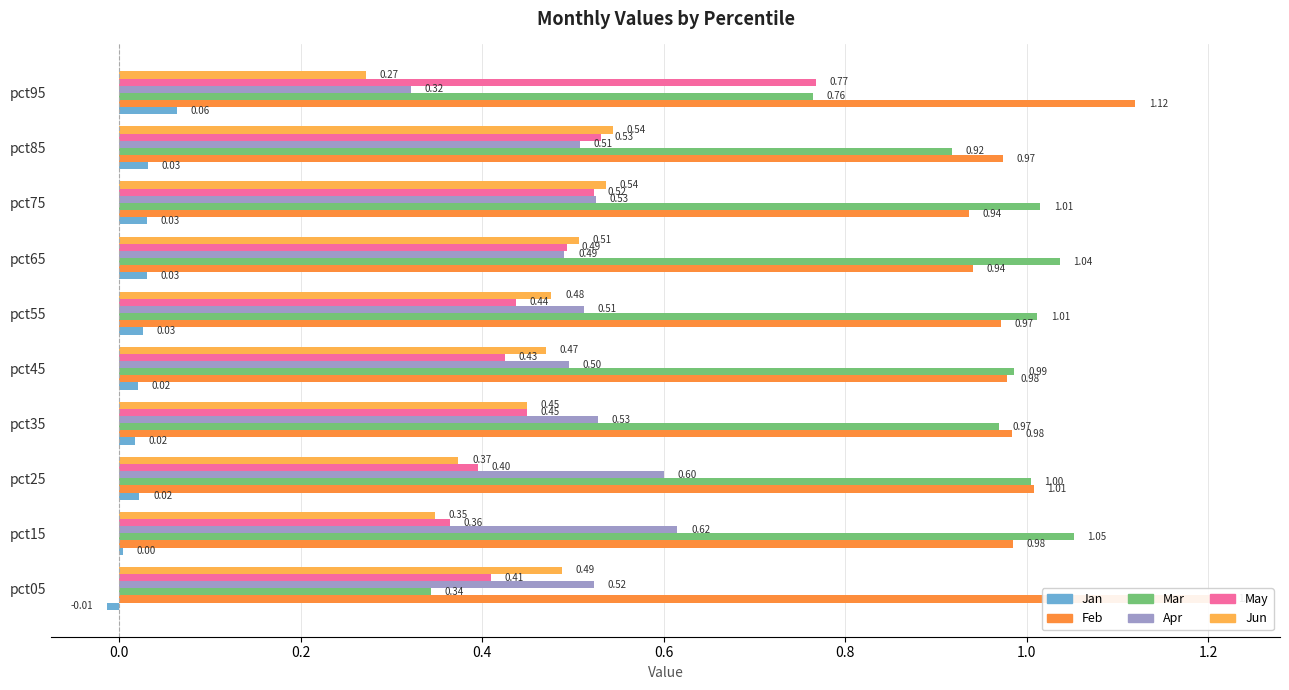

What is the sum of the Feb values at pct65 and pct75?

1.9